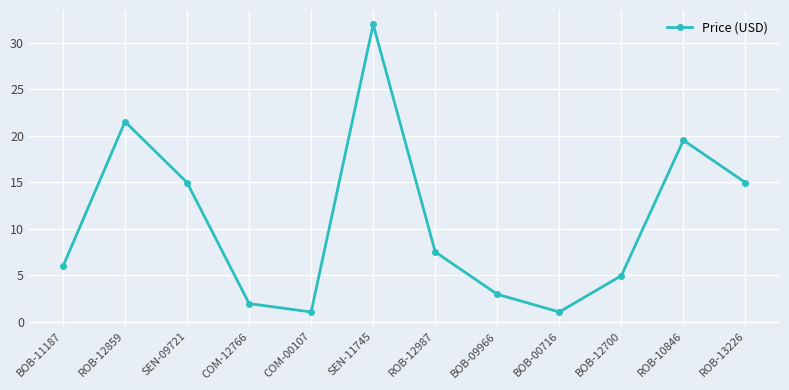

The value at BOB-12700 is 5.0. True or false?

True